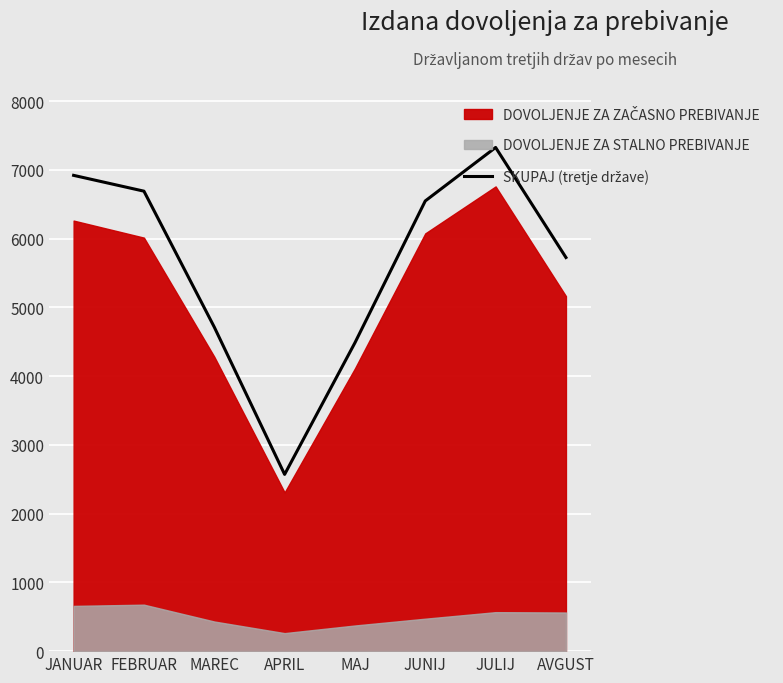

How many lines are shown in the chart?

1